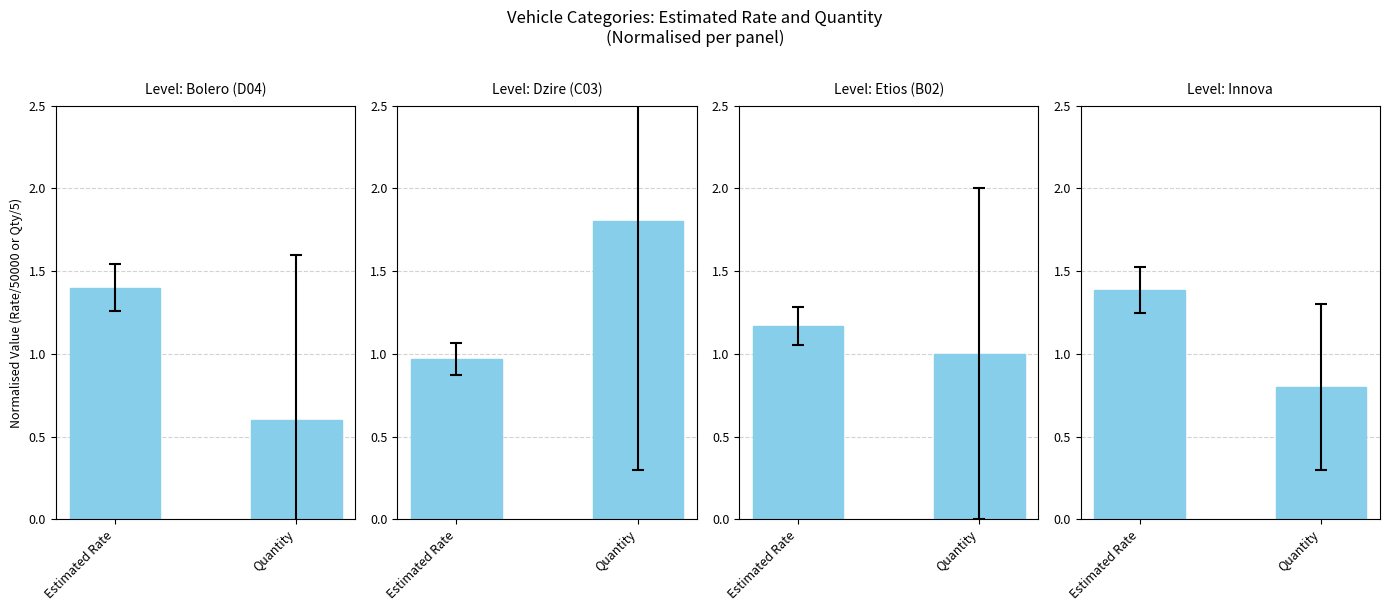

Which label corresponds to the largest value in the chart?

Quantity